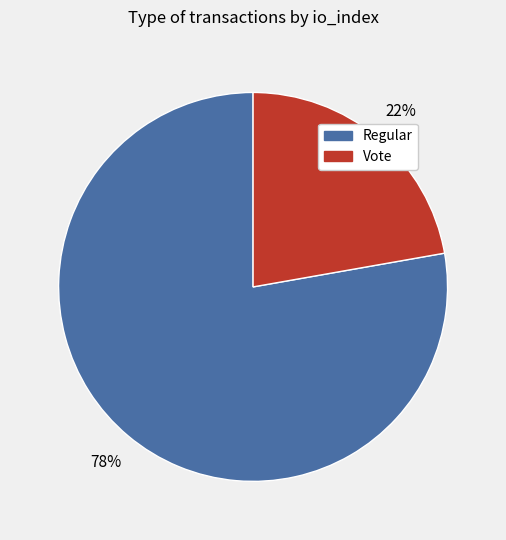

Is there a majority slice in this chart?

Yes